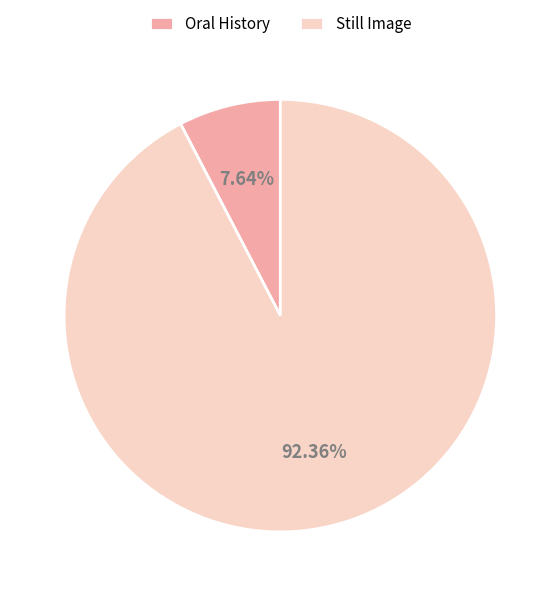

Is it true that Still Image is 99% of the pie?

False